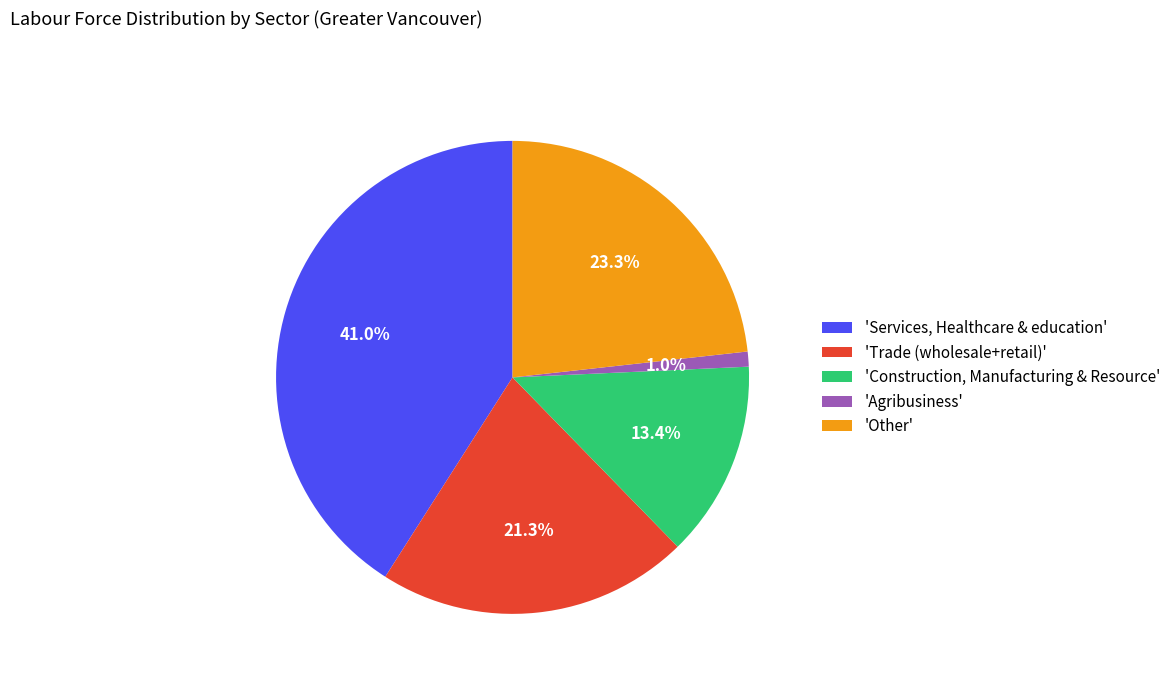

What is the largest slice in the pie chart?

'Services, Healthcare & education'